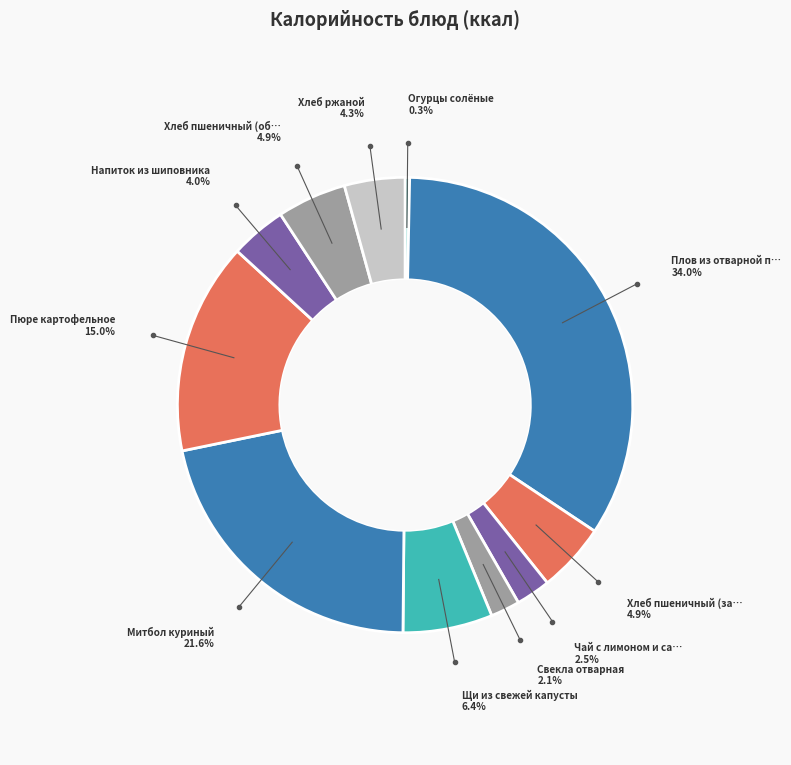

Rank the categories by value from lowest to highest.

Огурцы солёные, Свекла отварная, Чай с лимоном и сахаром, Напиток из шиповника, Хлеб ржаной, Хлеб пшеничный (завтрак), Хлеб пшеничный (обед), Щи из свежей капусты, Пюре картофельное, Митбол куриный, Плов из отварной птицы